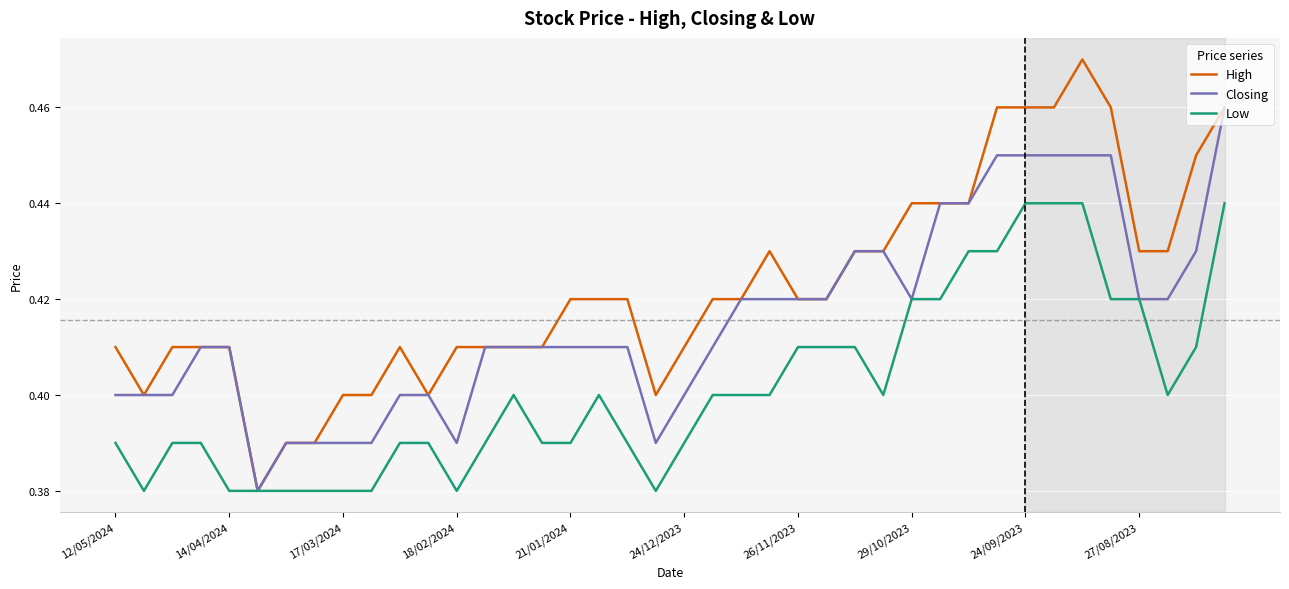

Which series has the largest total across all categories?

High